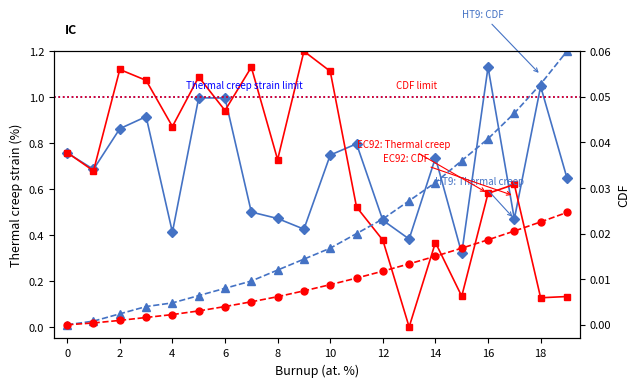

Which series has the widest spread of values?

EC92: Thermal creep